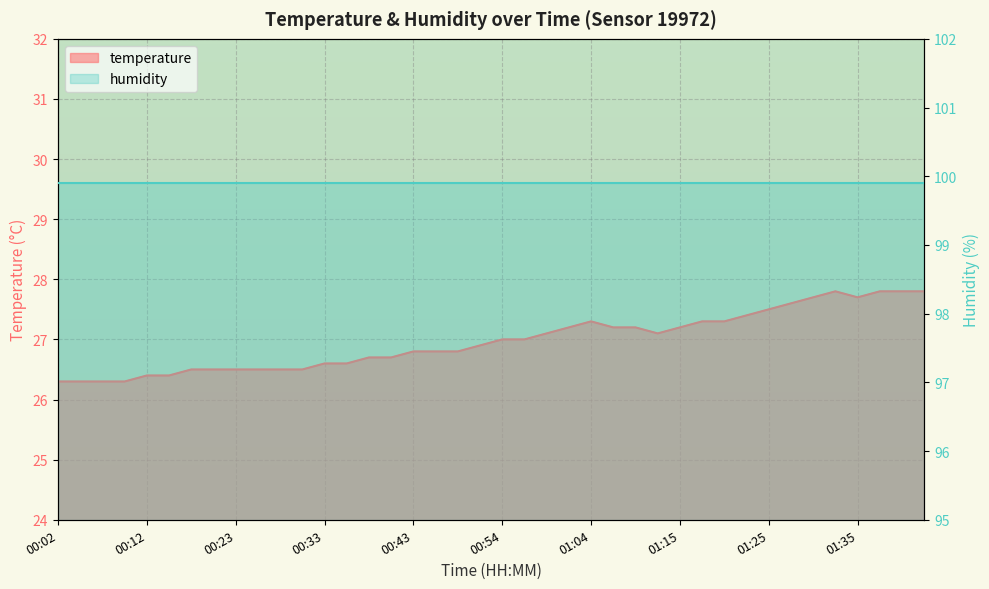

True or false: the data shows 26.5 at 00:17.

True